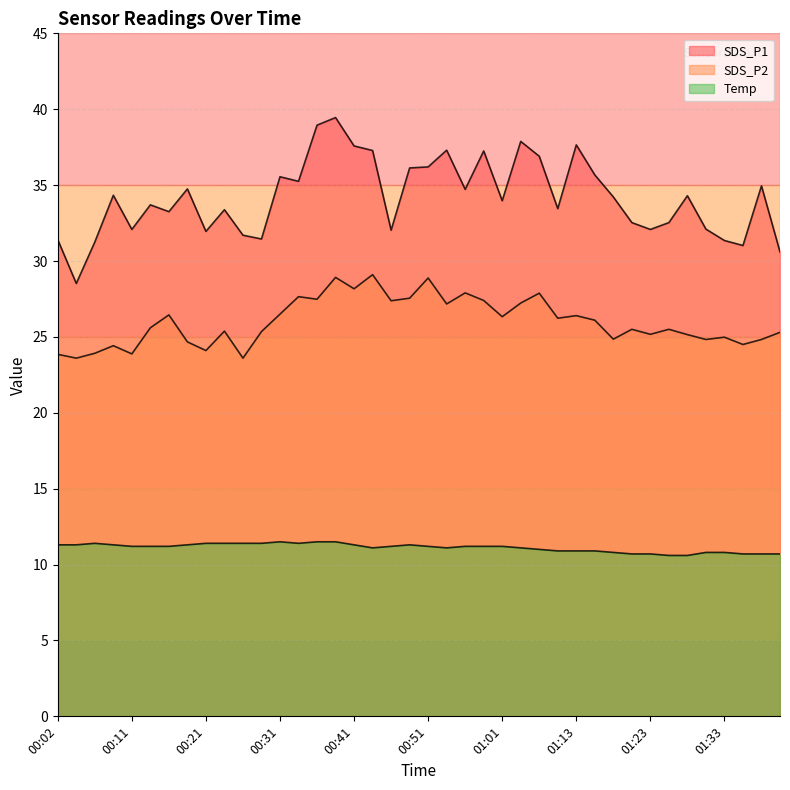

At which label does SDS_P1 reach its peak?

00:38